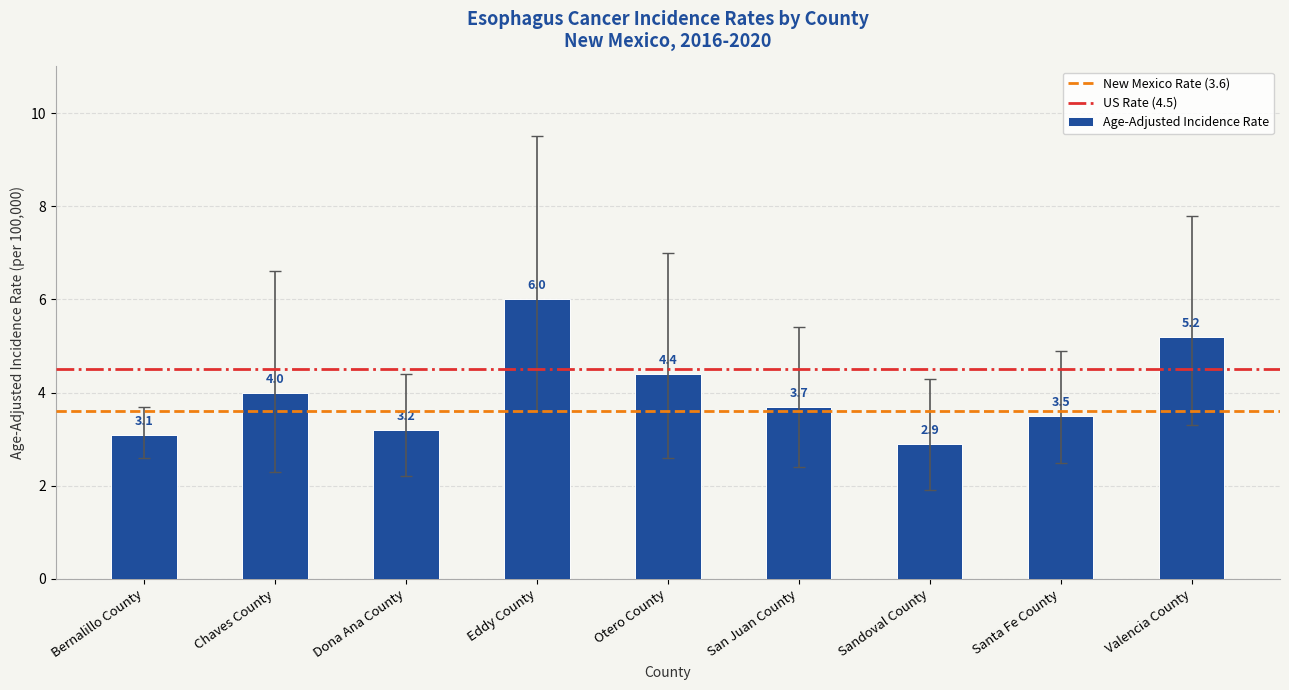

List the labels in order of value, largest first.

Eddy County, Valencia County, Otero County, Chaves County, San Juan County, Santa Fe County, Dona Ana County, Bernalillo County, Sandoval County